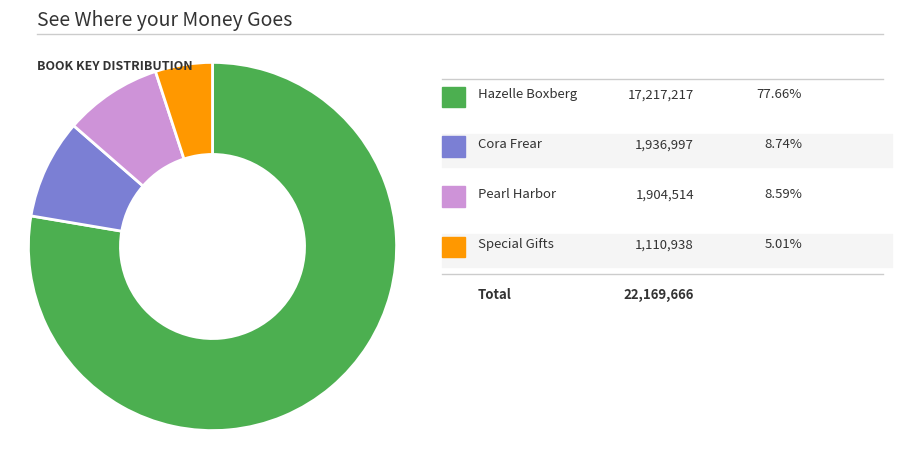

Does any single category account for the majority?

Yes